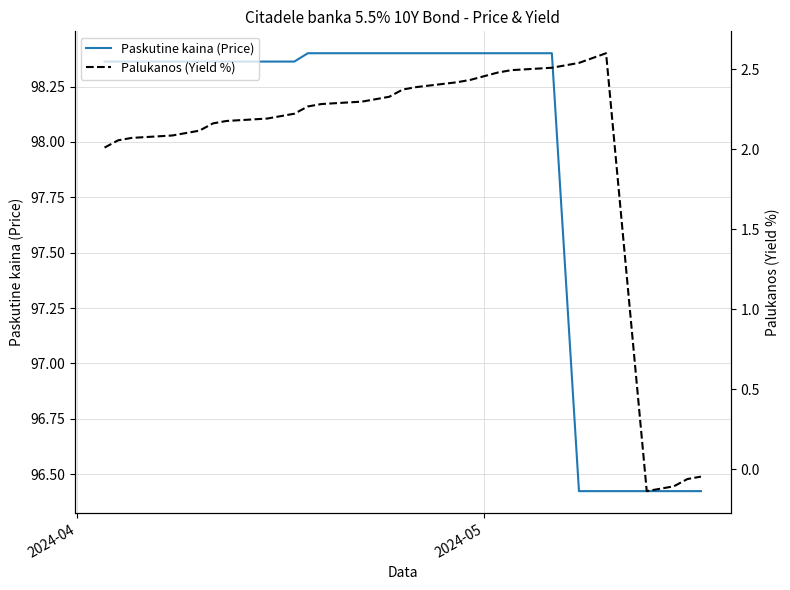

List the series in order of their overall mean, lowest first.

Palukanos (Yield %), Paskutine kaina (Price)